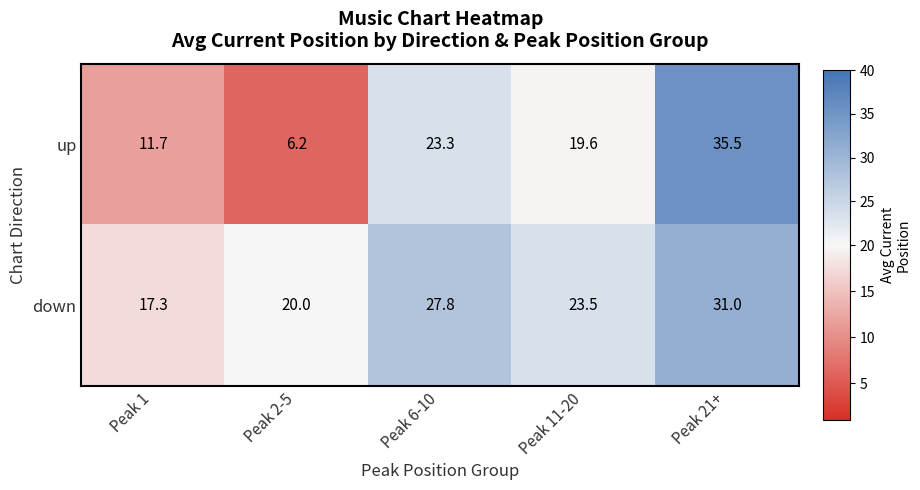

At which category does the chart reach its peak across all series?

Peak 21+